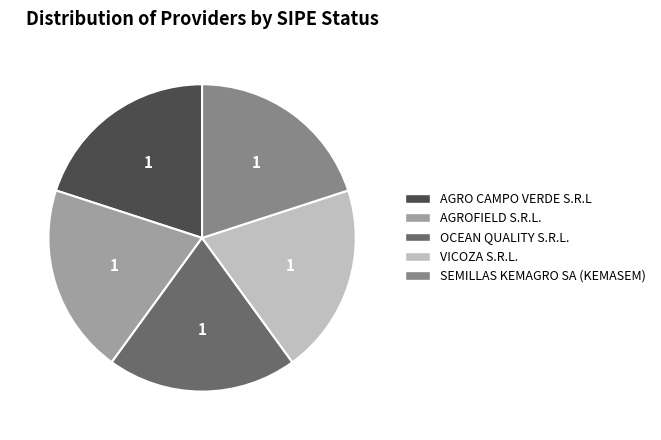

Is it true that SEMILLAS KEMAGRO SA (KEMASEM) is 13% of the pie?

False